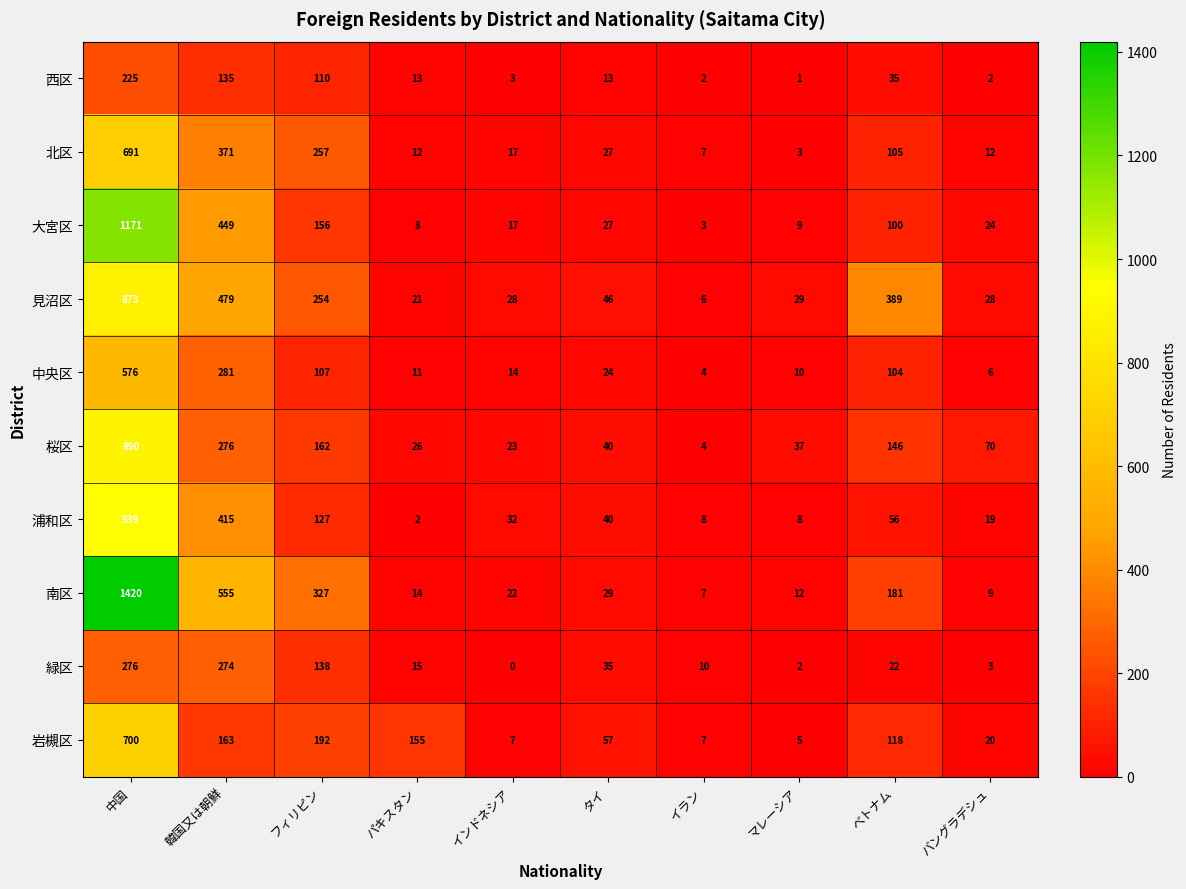

What is the maximum value shown in the chart?

1420